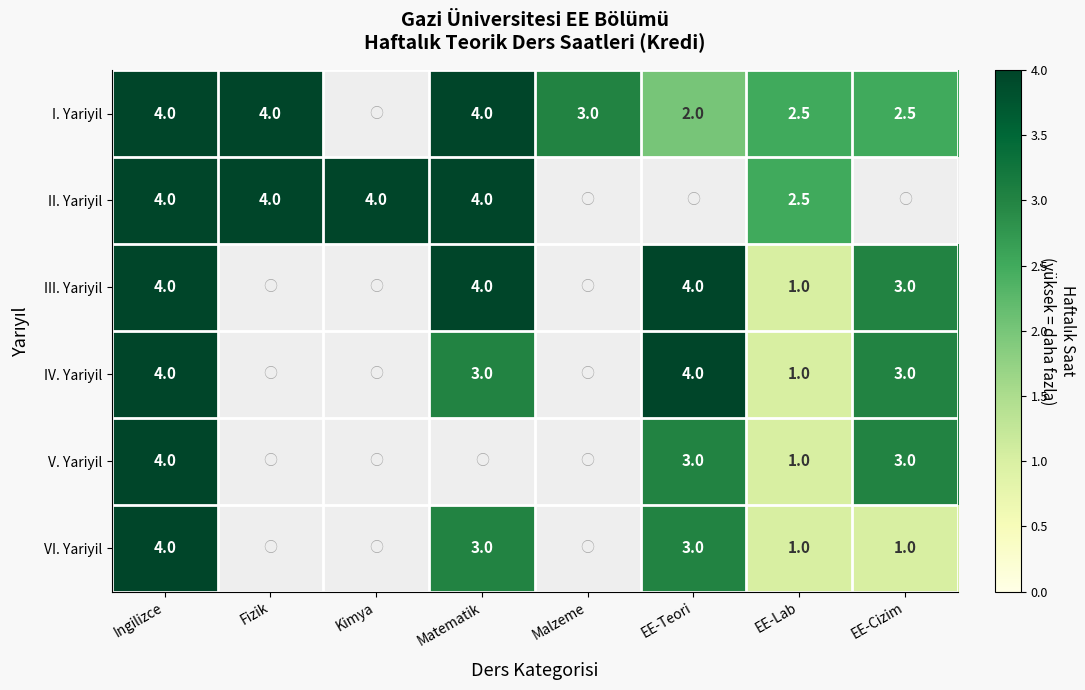

The value of IV. Yariyil at Ingilizce is 6.0. True or false?

False